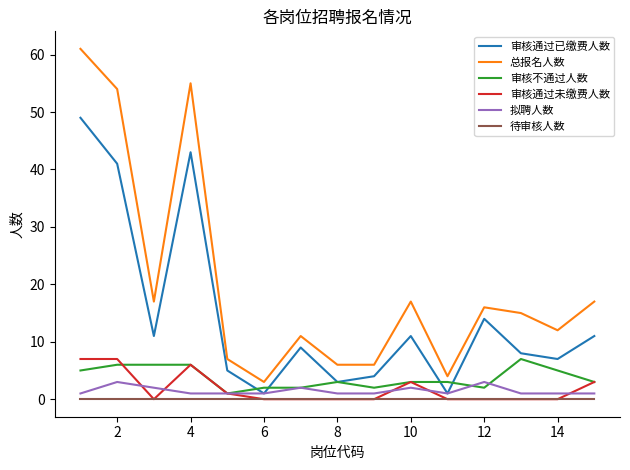

What is the greatest value displayed?

61